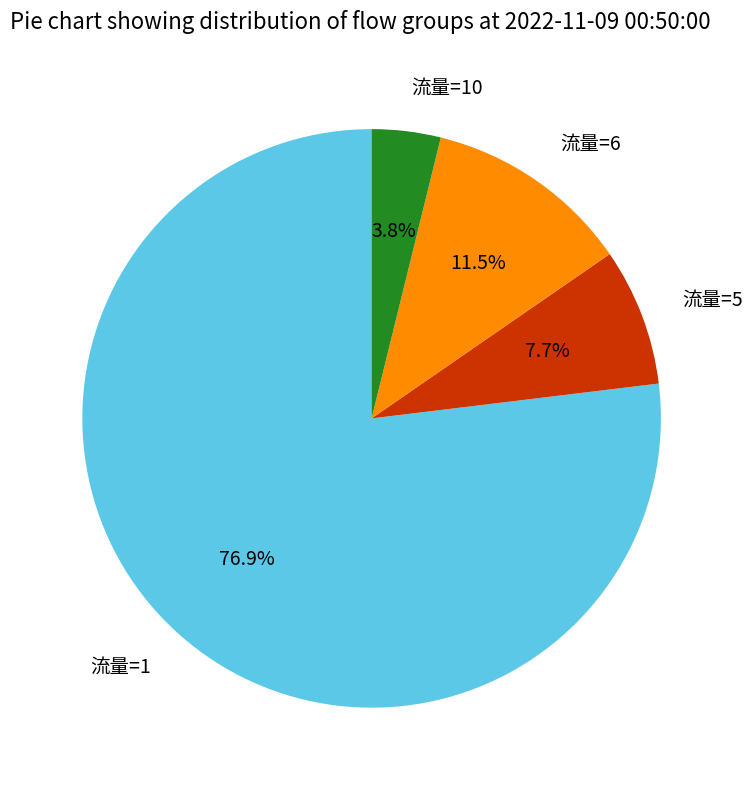

Which slice is the largest?

流量=1